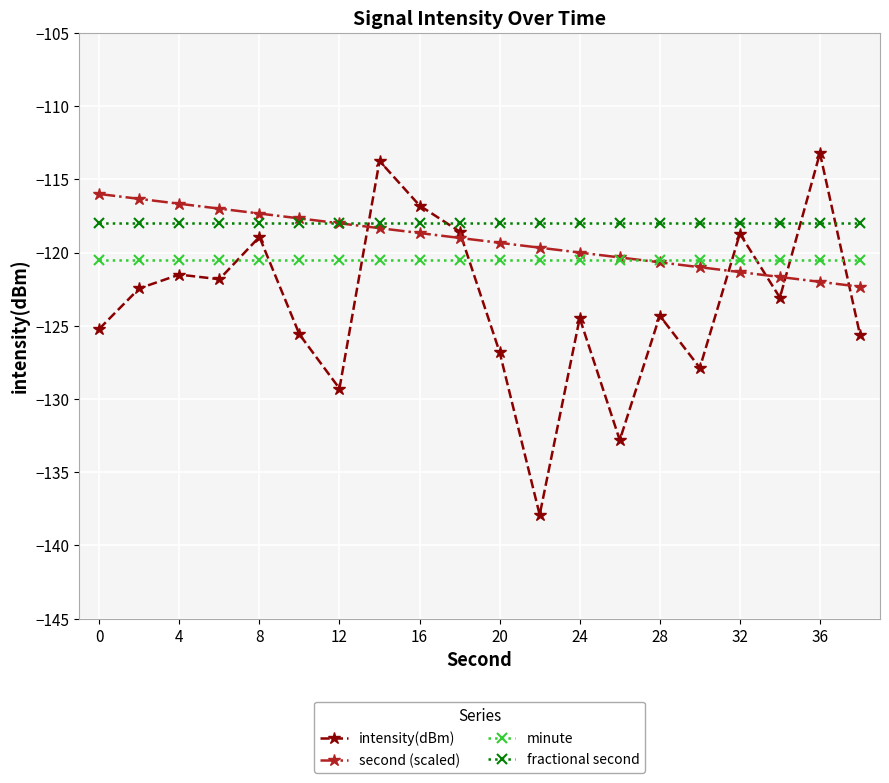

Which series has the widest spread of values?

intensity(dBm)